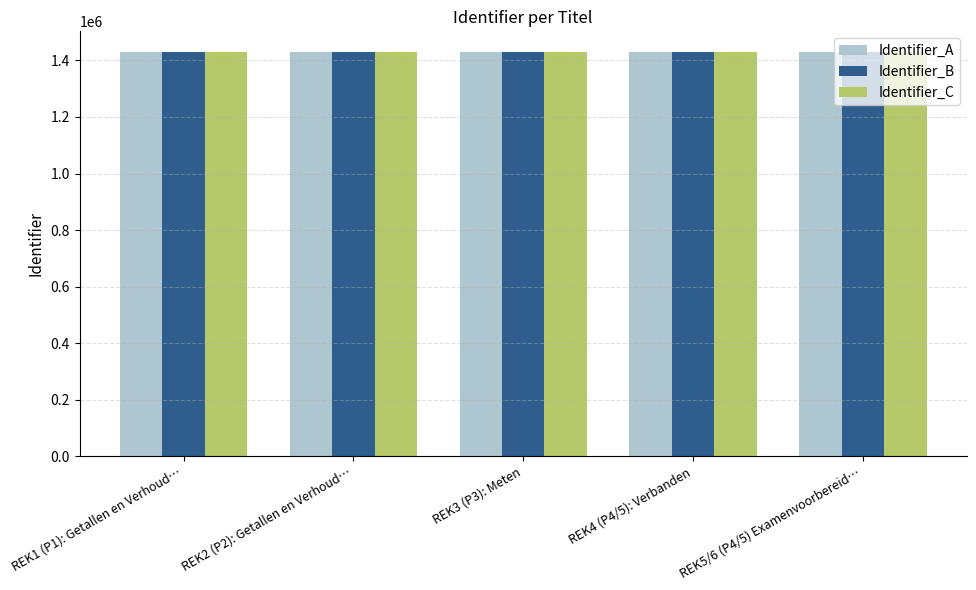

What is the average value of the Identifier_A series?

1431539